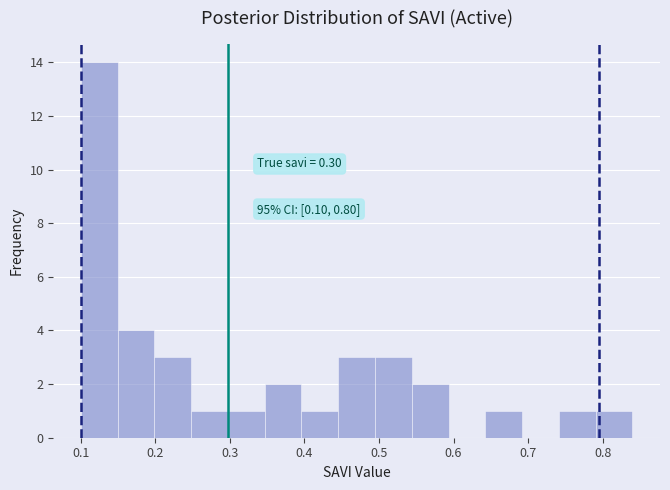

Over which range of the x-axis is the bar tallest?

0.10 to 0.15